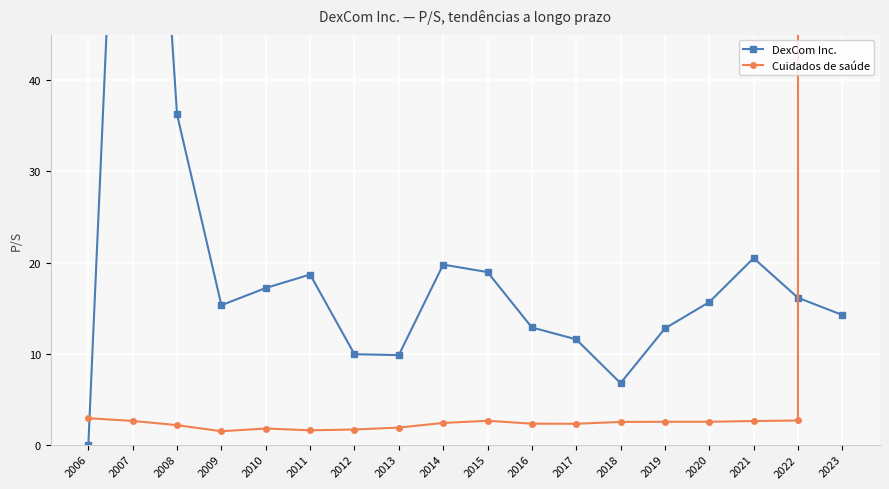

In Cuidados de saúde, how many points are higher than both neighbors (excluding endpoints)?

2